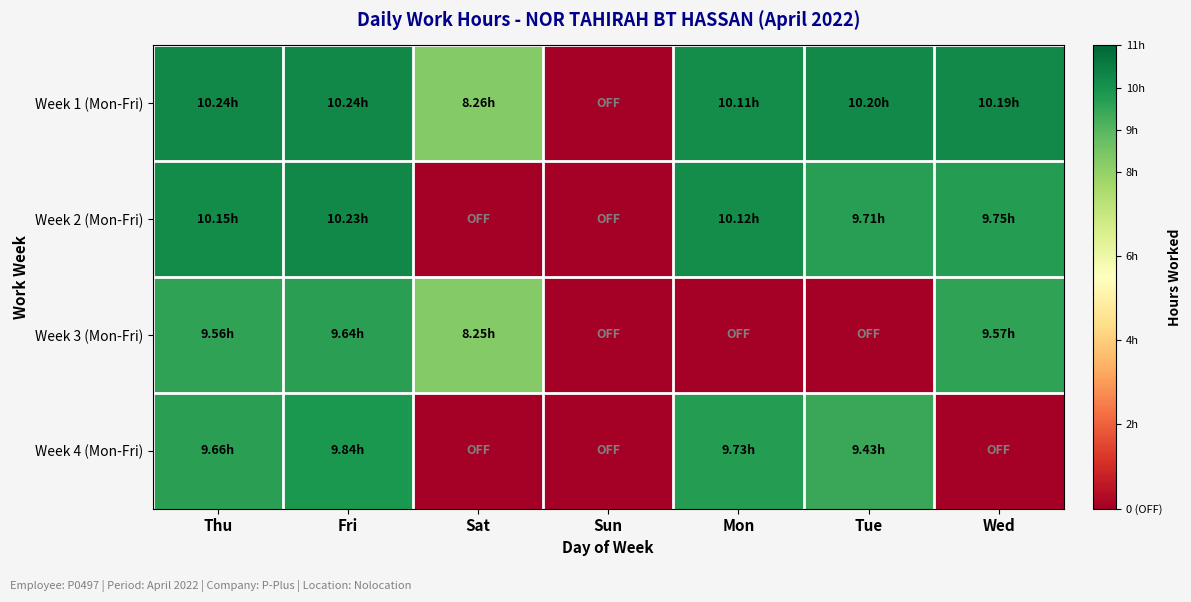

Which series has the widest spread of values?

Week 1 (Mon-Fri)